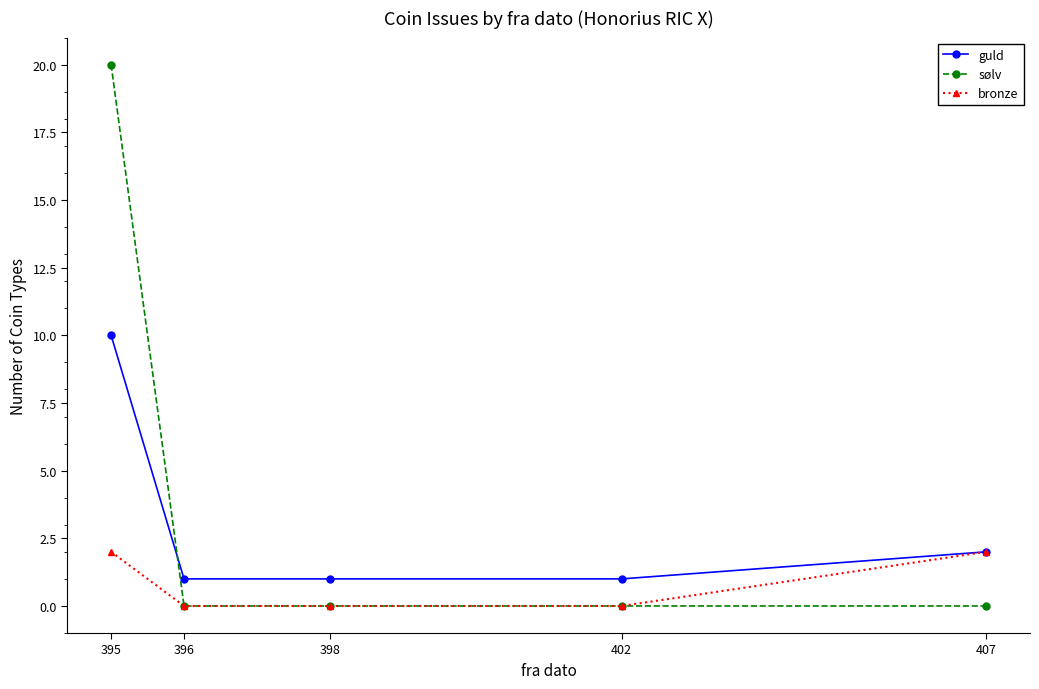

Which series has the largest total across all categories?

sølv